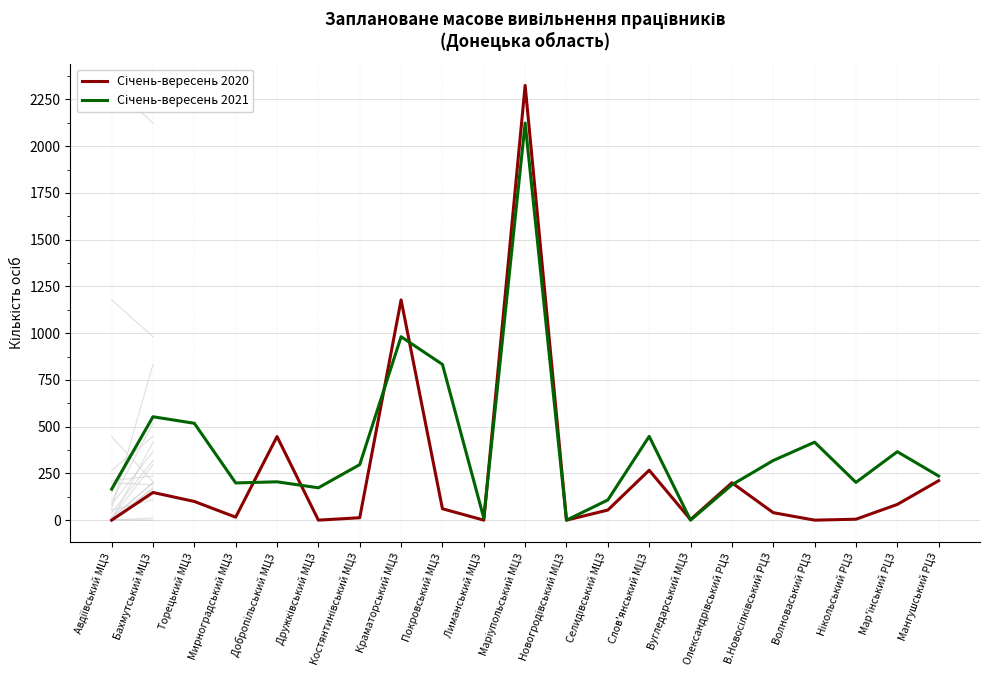

What is the spread (max minus min) of values at Волноваський РЦЗ?

417